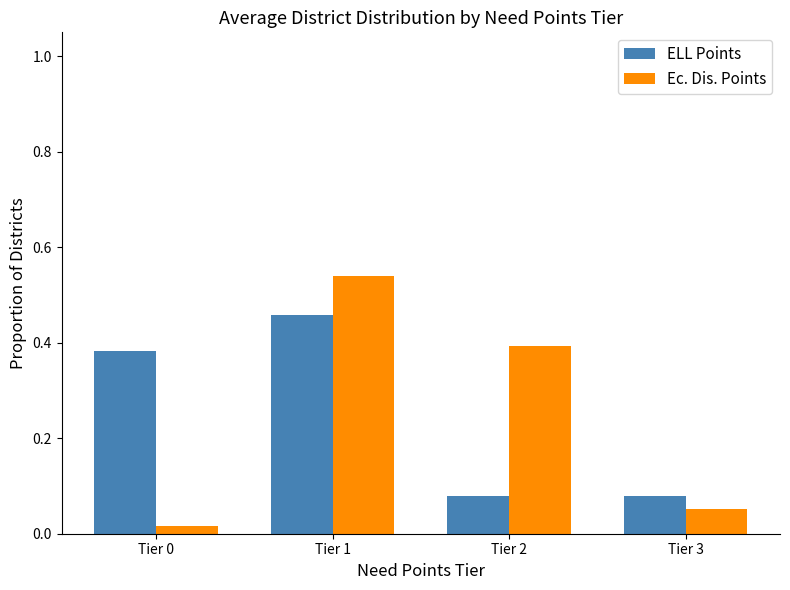

Which series changed the most between Tier 1 and Tier 3?

Ec. Dis. Points